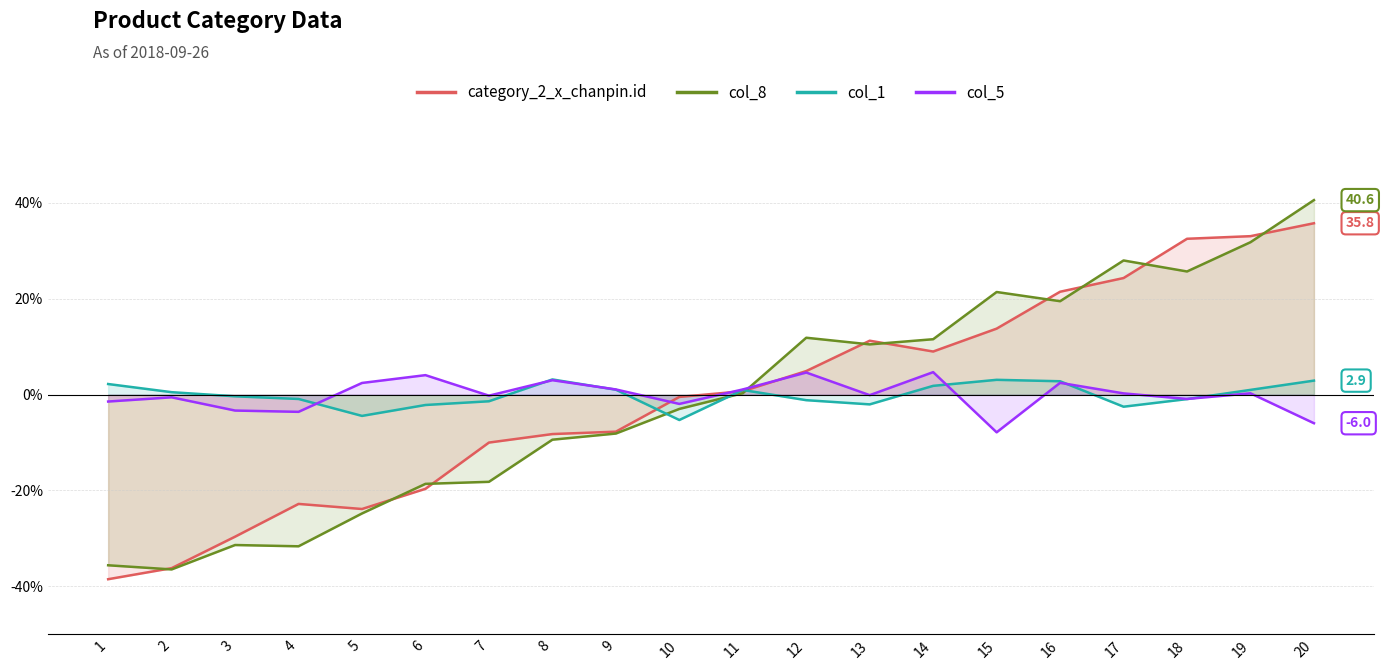

Which series has the largest range (max minus min)?

col_8